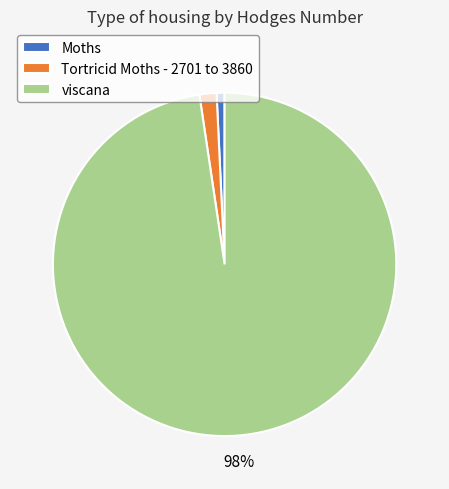

Which slice is the smallest?

Moths